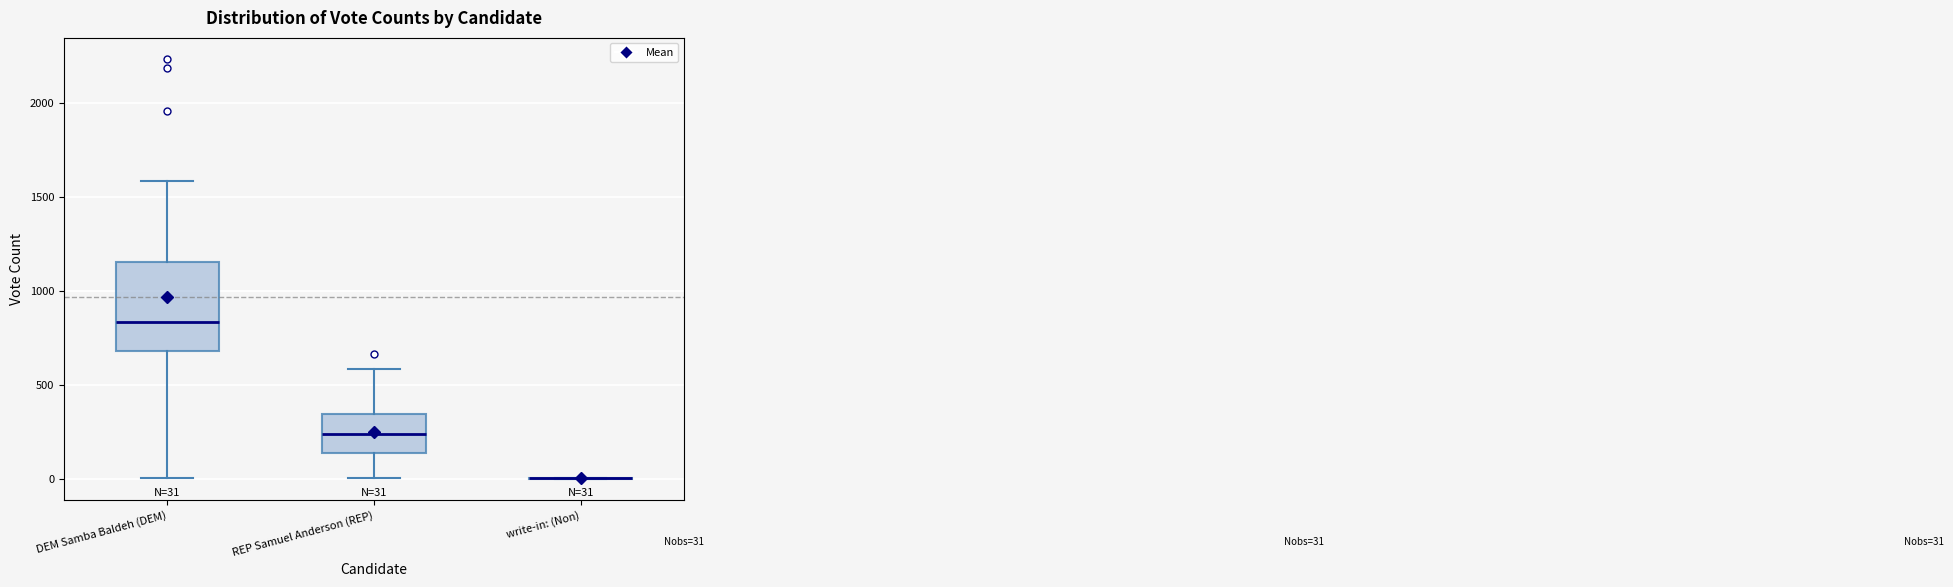

Comparing the boxes themselves (not the whiskers), which one is the tallest?

DEM Samba Baldeh (DEM)